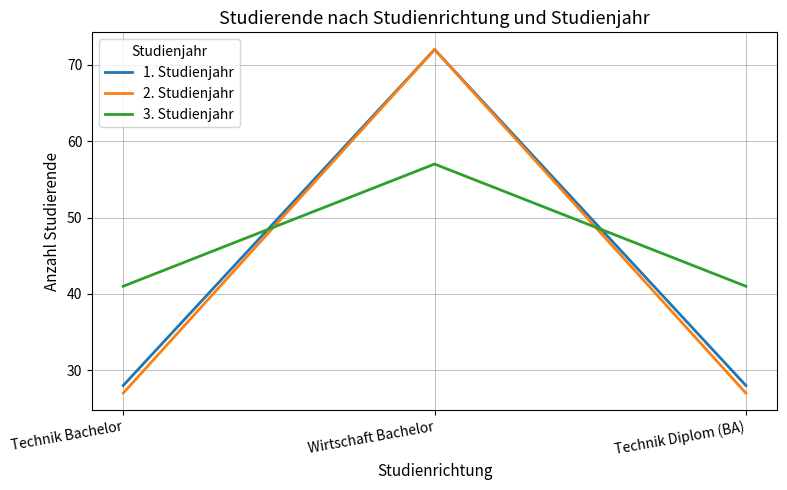

Does the chart have visible grid lines?

Yes